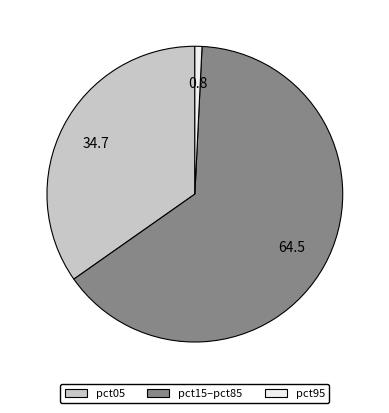

Is there any slice that represents more than half of the pie?

Yes